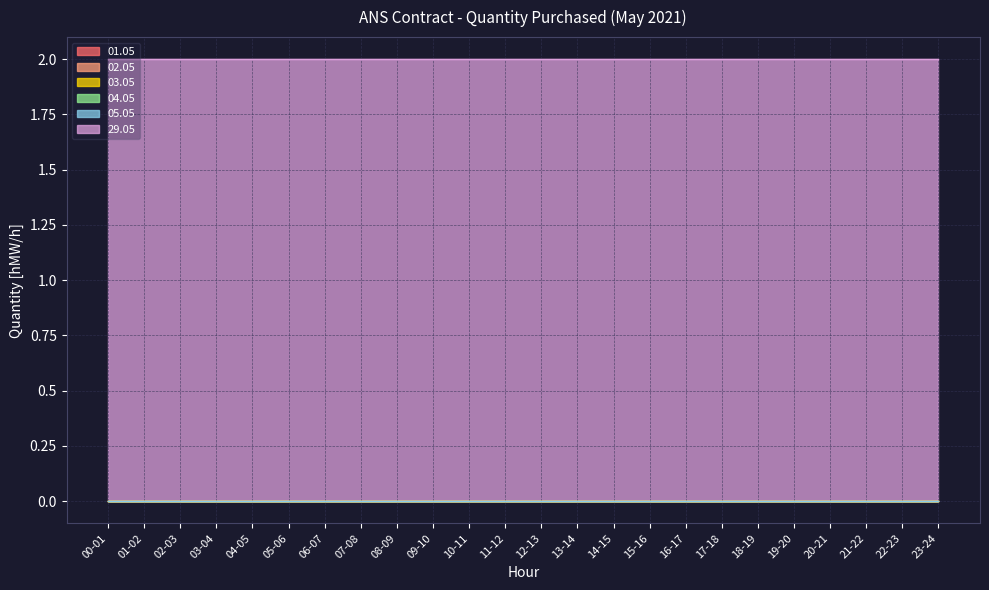

Reading right to left, extract all data points from this chart.

01.05: 23-24=0	22-23=0	21-22=0	20-21=0	19-20=0	18-19=0	17-18=0	16-17=0	15-16=0	14-15=0	13-14=0	12-13=0	11-12=0	10-11=0	09-10=0	08-09=0	07-08=0	06-07=0	05-06=0	04-05=0	03-04=0	02-03=0	01-02=0	00-01=0
02.05: 23-24=0	22-23=0	21-22=0	20-21=0	19-20=0	18-19=0	17-18=0	16-17=0	15-16=0	14-15=0	13-14=0	12-13=0	11-12=0	10-11=0	09-10=0	08-09=0	07-08=0	06-07=0	05-06=0	04-05=0	03-04=0	02-03=0	01-02=0	00-01=0
03.05: 23-24=0	22-23=0	21-22=0	20-21=0	19-20=0	18-19=0	17-18=0	16-17=0	15-16=0	14-15=0	13-14=0	12-13=0	11-12=0	10-11=0	09-10=0	08-09=0	07-08=0	06-07=0	05-06=0	04-05=0	03-04=0	02-03=0	01-02=0	00-01=0
04.05: 23-24=0	22-23=0	21-22=0	20-21=0	19-20=0	18-19=0	17-18=0	16-17=0	15-16=0	14-15=0	13-14=0	12-13=0	11-12=0	10-11=0	09-10=0	08-09=0	07-08=0	06-07=0	05-06=0	04-05=0	03-04=0	02-03=0	01-02=0	00-01=0
05.05: 23-24=0	22-23=0	21-22=0	20-21=0	19-20=0	18-19=0	17-18=0	16-17=0	15-16=0	14-15=0	13-14=0	12-13=0	11-12=0	10-11=0	09-10=0	08-09=0	07-08=0	06-07=0	05-06=0	04-05=0	03-04=0	02-03=0	01-02=0	00-01=0
29.05: 23-24=2	22-23=2	21-22=2	20-21=2	19-20=2	18-19=2	17-18=2	16-17=2	15-16=2	14-15=2	13-14=2	12-13=2	11-12=2	10-11=2	09-10=2	08-09=2	07-08=2	06-07=2	05-06=2	04-05=2	03-04=2	02-03=2	01-02=2	00-01=2